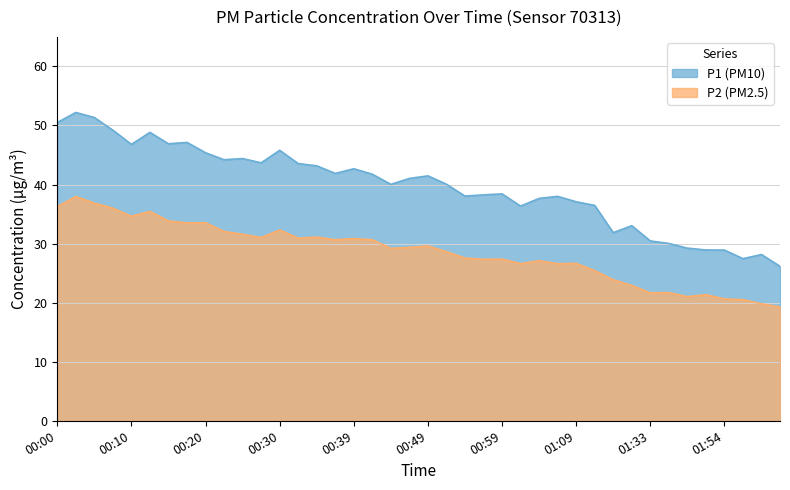

What is the sum of all P2 values?

1143.3